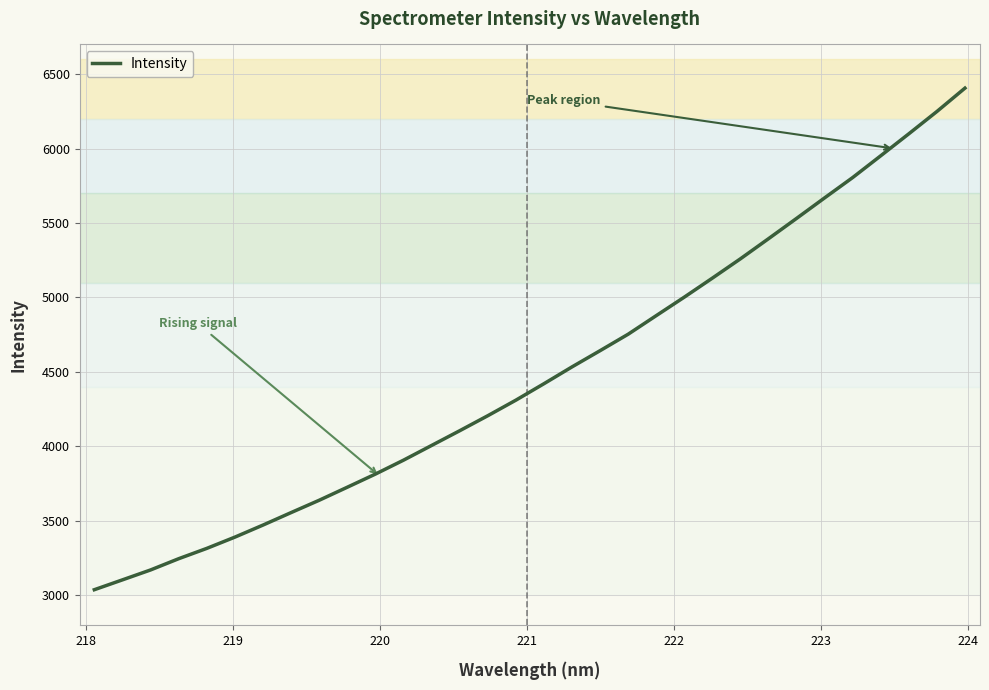

Count the number of data series in this chart.

1